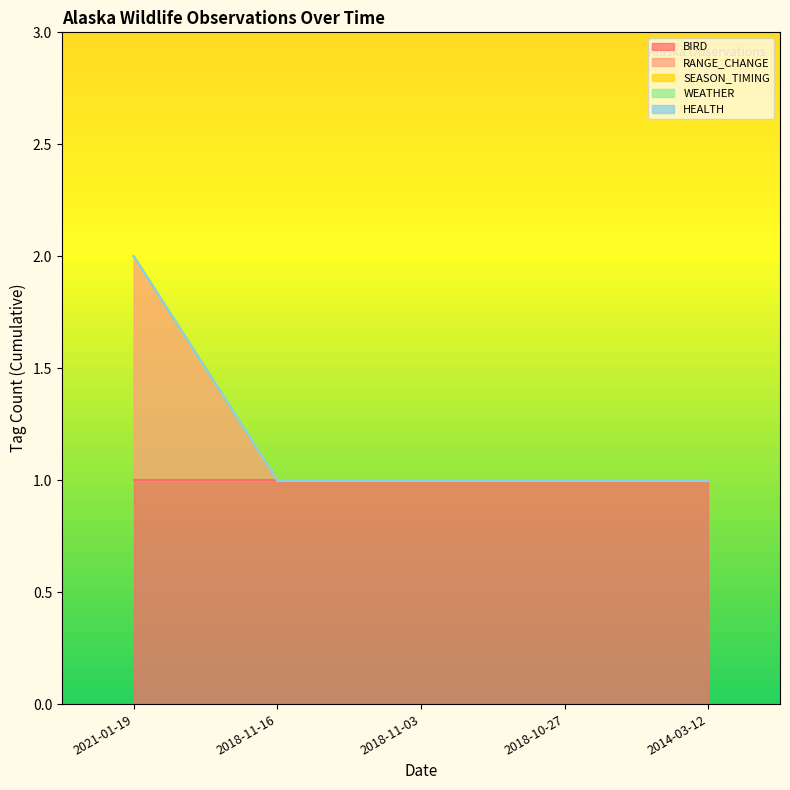

What is the label of the 4th point from the right?

2018-11-16